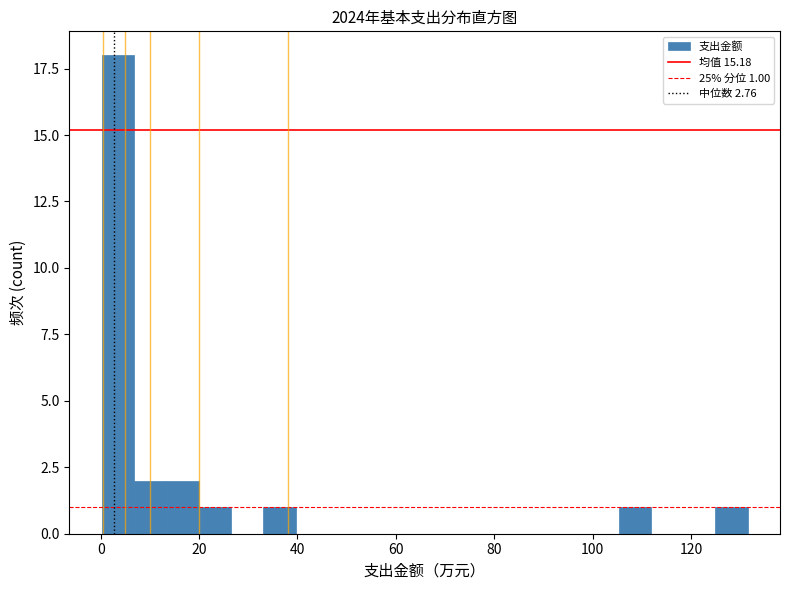

Around what value on the x-axis is the tallest bar? Give the approximate position of its centre, as read against the axis.

4